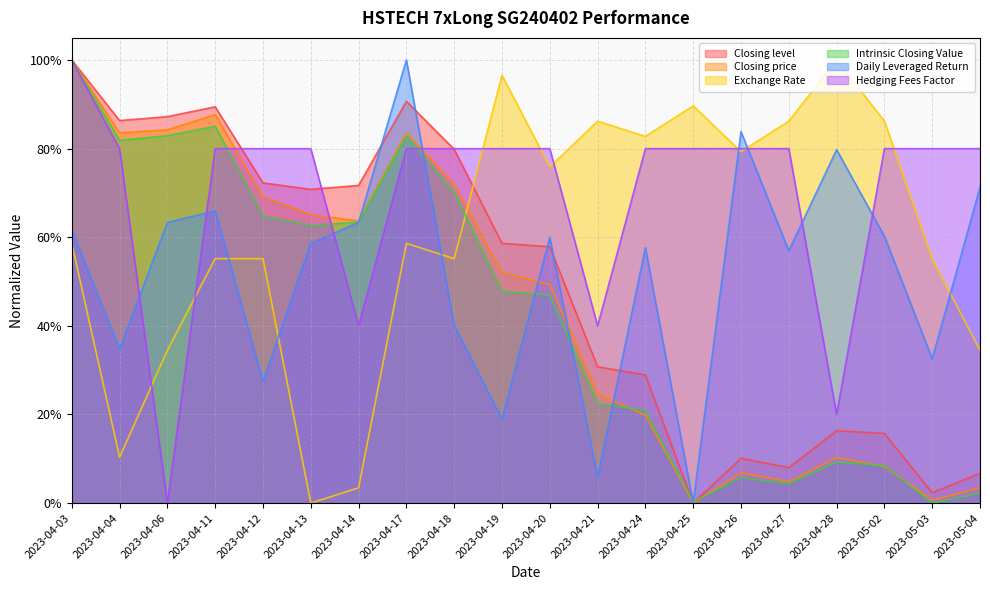

Reading left to right, transcribe all the data shown in this chart.

Closing level: 2023-04-03=1.0	2023-04-04=0.9	2023-04-06=0.9	2023-04-11=0.9	2023-04-12=0.7	2023-04-13=0.7	2023-04-14=0.7	2023-04-17=0.9	2023-04-18=0.8	2023-04-19=0.6	2023-04-20=0.6	2023-04-21=0.3	2023-04-24=0.3	2023-04-25=0.0	2023-04-26=0.1	2023-04-27=0.1	2023-04-28=0.2	2023-05-02=0.2	2023-05-03=0.0	2023-05-04=0.1
Closing price: 2023-04-03=1.0	2023-04-04=0.8	2023-04-06=0.8	2023-04-11=0.9	2023-04-12=0.7	2023-04-13=0.7	2023-04-14=0.6	2023-04-17=0.8	2023-04-18=0.7	2023-04-19=0.5	2023-04-20=0.5	2023-04-21=0.2	2023-04-24=0.2	2023-04-25=0.0	2023-04-26=0.1	2023-04-27=0.0	2023-04-28=0.1	2023-05-02=0.1	2023-05-03=0.0	2023-05-04=0.0
Exchange Rate: 2023-04-03=0.6	2023-04-04=0.1	2023-04-06=0.3	2023-04-11=0.6	2023-04-12=0.6	2023-04-13=0.0	2023-04-14=0.0	2023-04-17=0.6	2023-04-18=0.6	2023-04-19=1.0	2023-04-20=0.8	2023-04-21=0.9	2023-04-24=0.8	2023-04-25=0.9	2023-04-26=0.8	2023-04-27=0.9	2023-04-28=1.0	2023-05-02=0.9	2023-05-03=0.6	2023-05-04=0.3
Intrinsic Closing Value: 2023-04-03=1.0	2023-04-04=0.8	2023-04-06=0.8	2023-04-11=0.9	2023-04-12=0.6	2023-04-13=0.6	2023-04-14=0.6	2023-04-17=0.8	2023-04-18=0.7	2023-04-19=0.5	2023-04-20=0.5	2023-04-21=0.2	2023-04-24=0.2	2023-04-25=0.0	2023-04-26=0.1	2023-04-27=0.0	2023-04-28=0.1	2023-05-02=0.1	2023-05-03=0.0	2023-05-04=0.0
Daily Leveraged Return: 2023-04-03=0.6	2023-04-04=0.3	2023-04-06=0.6	2023-04-11=0.7	2023-04-12=0.3	2023-04-13=0.6	2023-04-14=0.6	2023-04-17=1.0	2023-04-18=0.4	2023-04-19=0.2	2023-04-20=0.6	2023-04-21=0.1	2023-04-24=0.6	2023-04-25=0.0	2023-04-26=0.8	2023-04-27=0.6	2023-04-28=0.8	2023-05-02=0.6	2023-05-03=0.3	2023-05-04=0.7
Hedging Fees Factor: 2023-04-03=1.0	2023-04-04=0.8	2023-04-06=0.0	2023-04-11=0.8	2023-04-12=0.8	2023-04-13=0.8	2023-04-14=0.4	2023-04-17=0.8	2023-04-18=0.8	2023-04-19=0.8	2023-04-20=0.8	2023-04-21=0.4	2023-04-24=0.8	2023-04-25=0.8	2023-04-26=0.8	2023-04-27=0.8	2023-04-28=0.2	2023-05-02=0.8	2023-05-03=0.8	2023-05-04=0.8